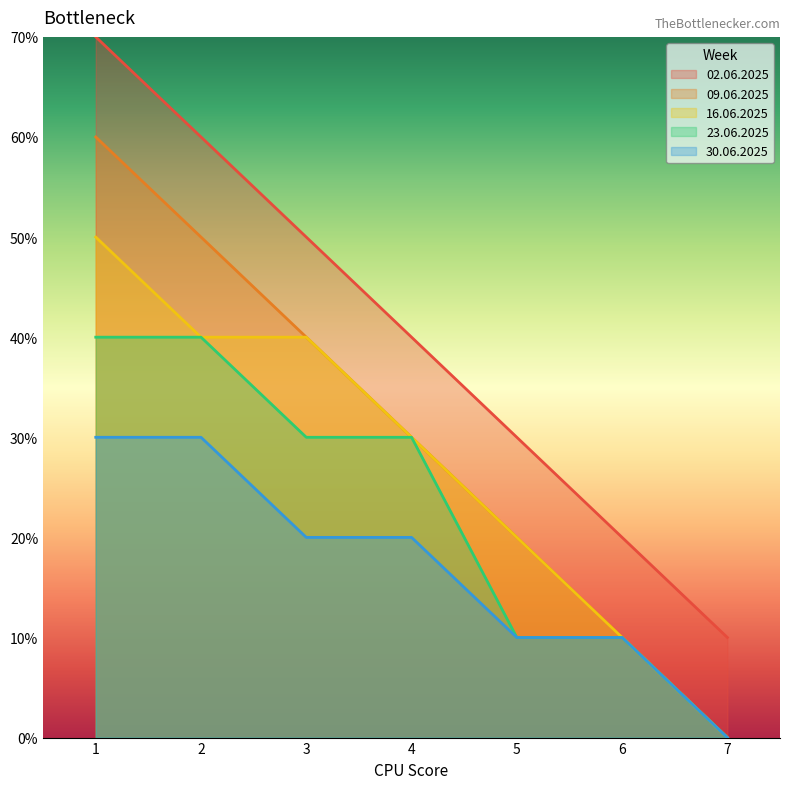

How many distinct data groups are displayed?

5